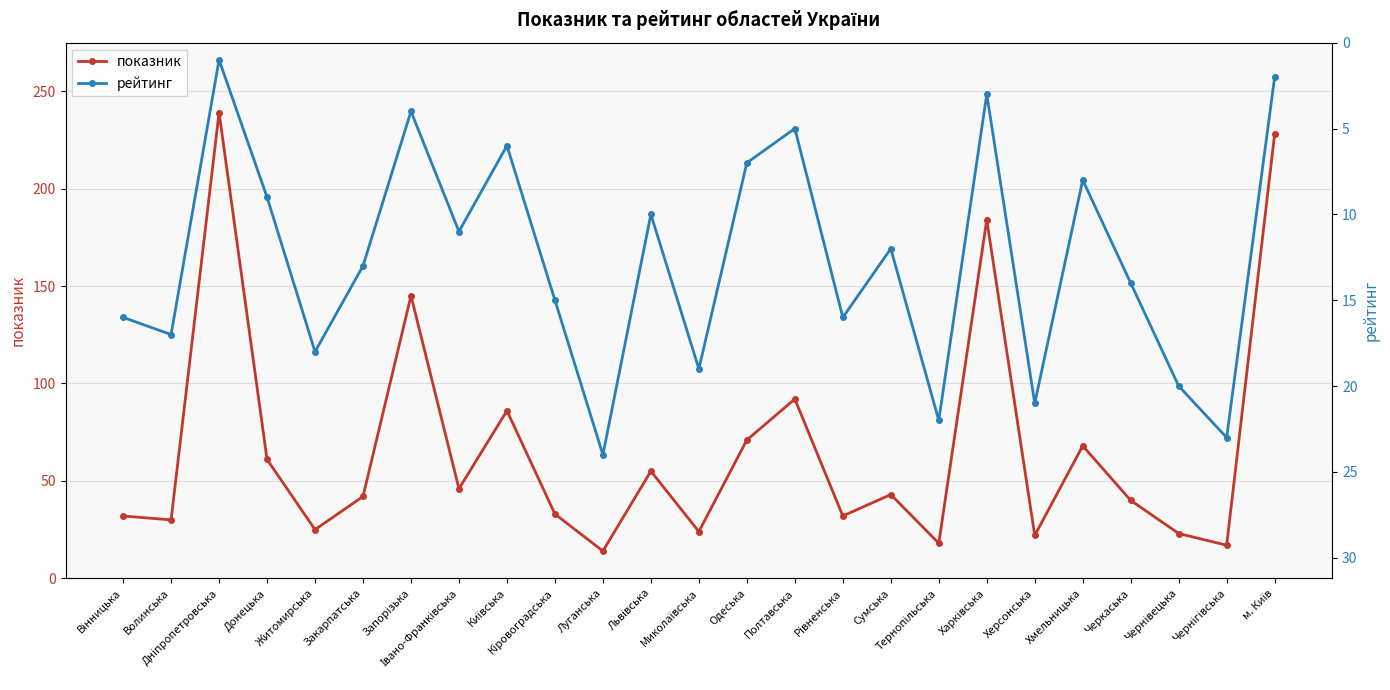

Which series has the largest total across all categories?

показник